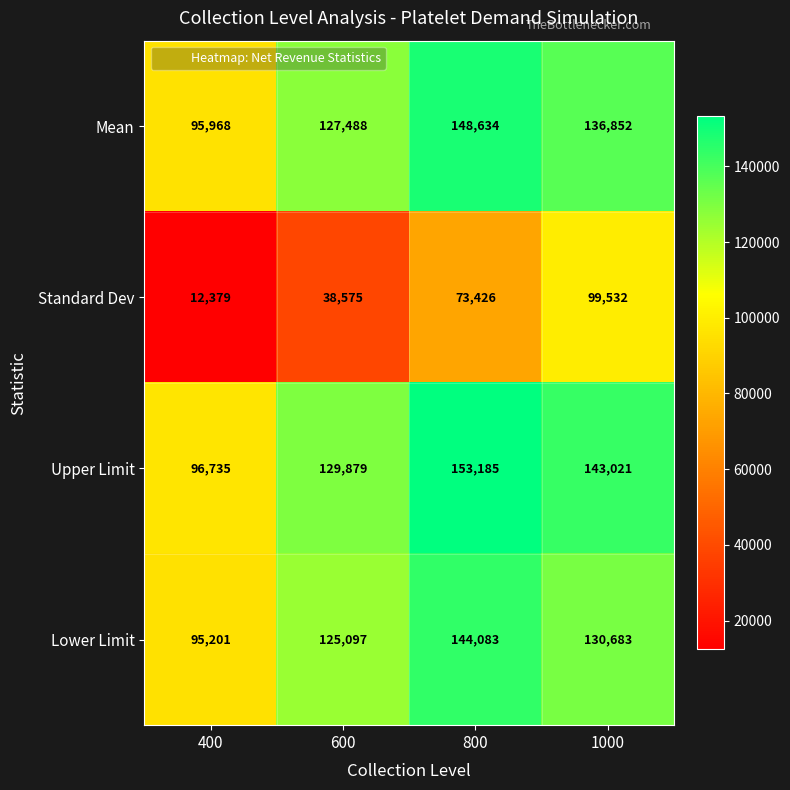

At how many categories does at least one series exceed 84922?

4